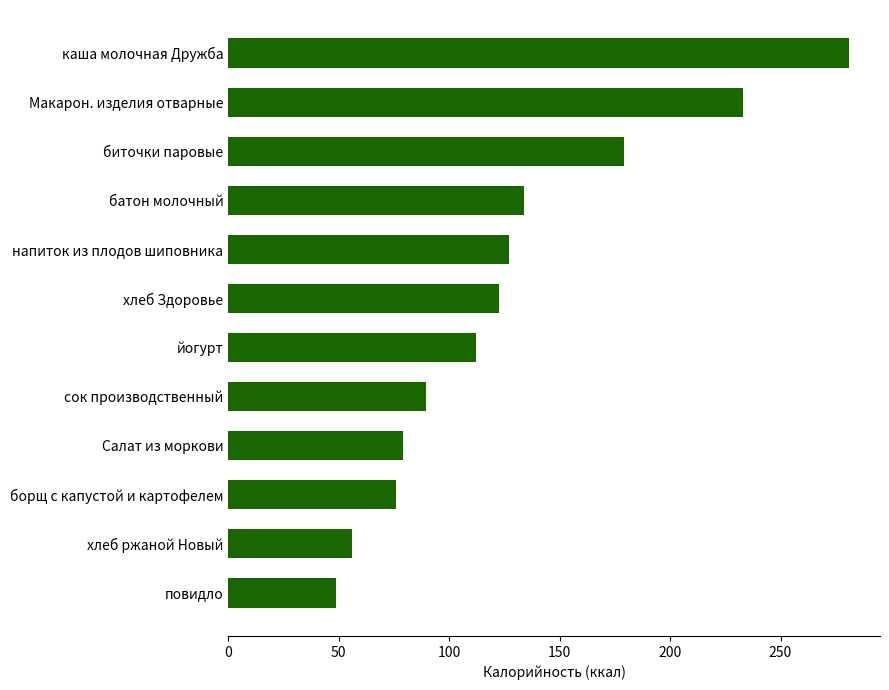

The value at повидло is 81.0. True or false?

False